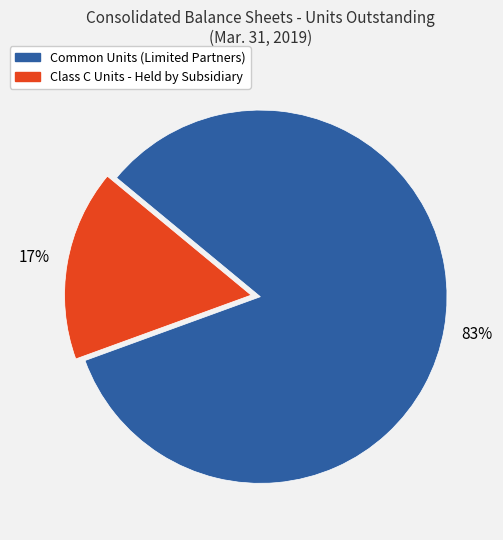

Is it true that Class C Units - Held by Subsidiary is 5% of the pie?

False